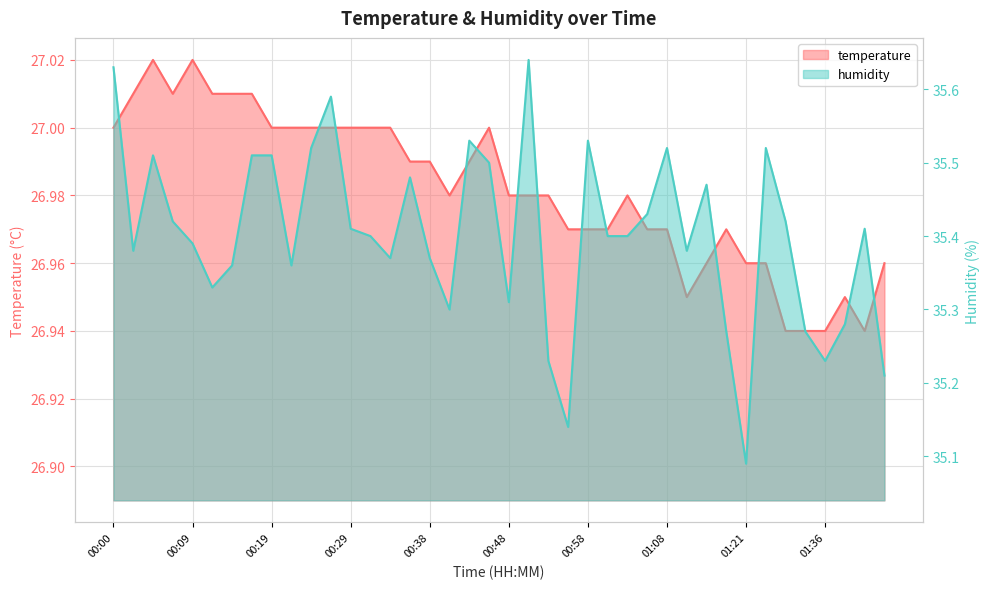

How many interior local peaks does the humidity series have?

10